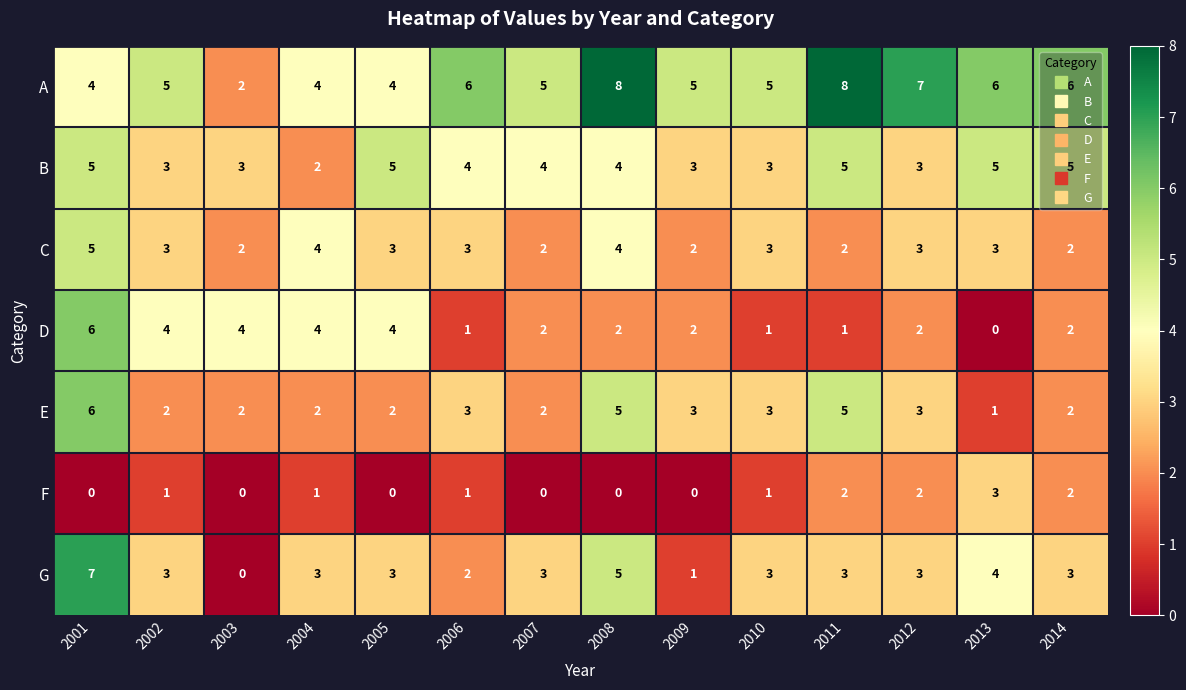

Where does the B series first go above 4?

2001